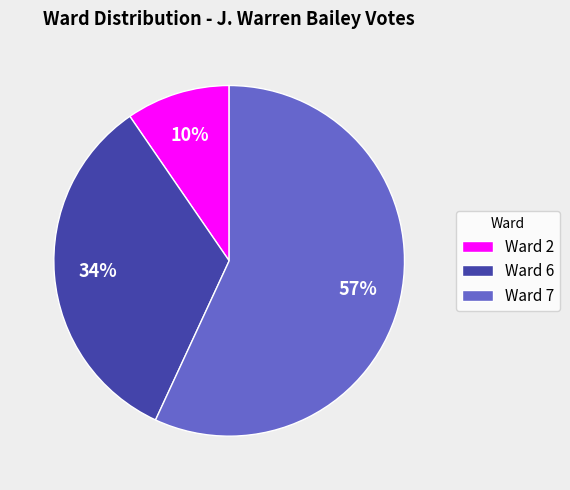

Combined, do Ward 2 and Ward 7 account for over 50%?

Yes